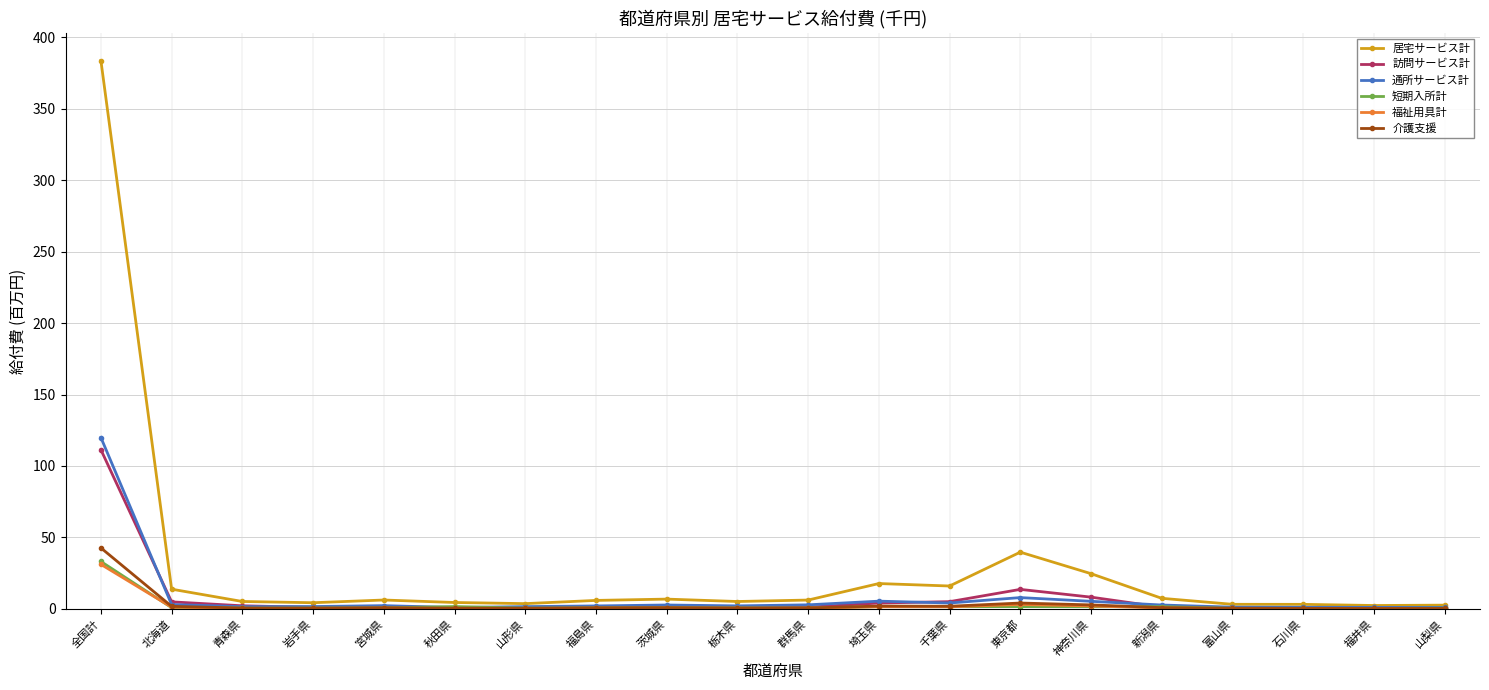

What is the greatest value displayed?

383.7